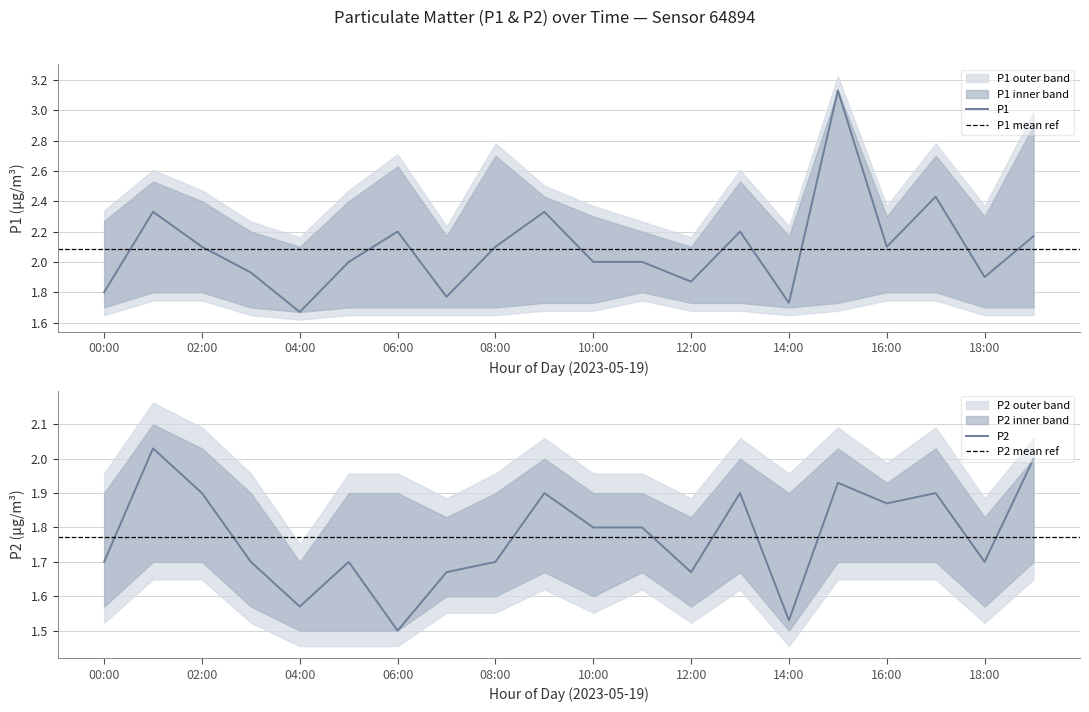

What is the value of the P1 point at the 15th from the left?

1.7